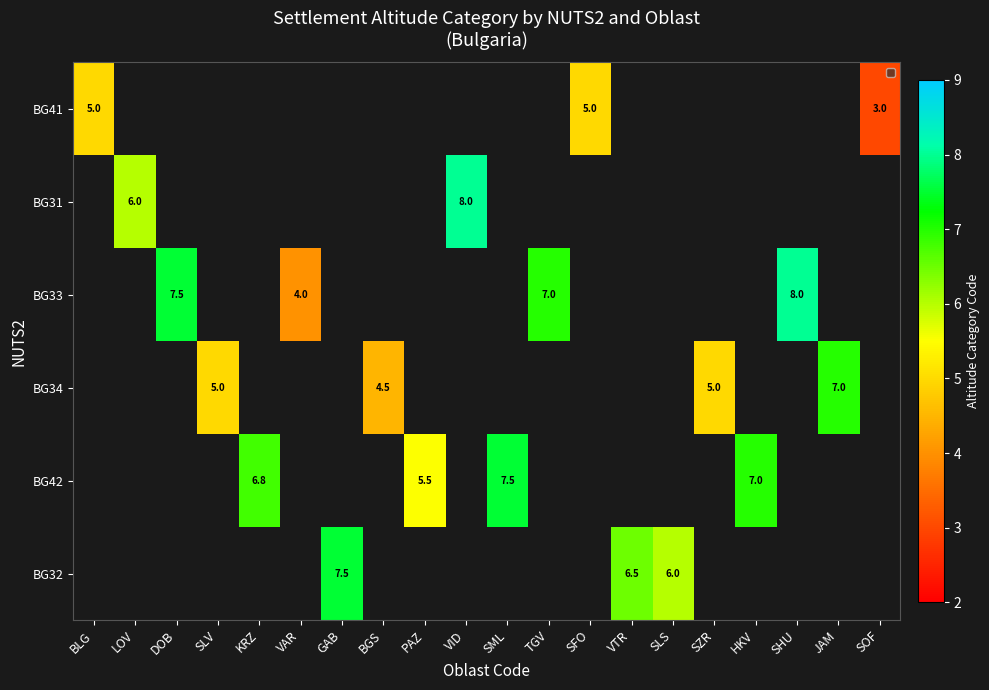

Is it true that BG33 equals 2.5 at VAR?

False